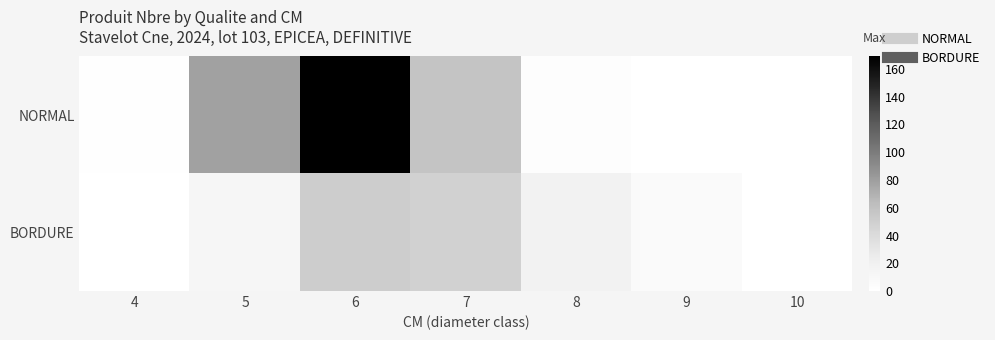

What is the total value across all series at 9?

7